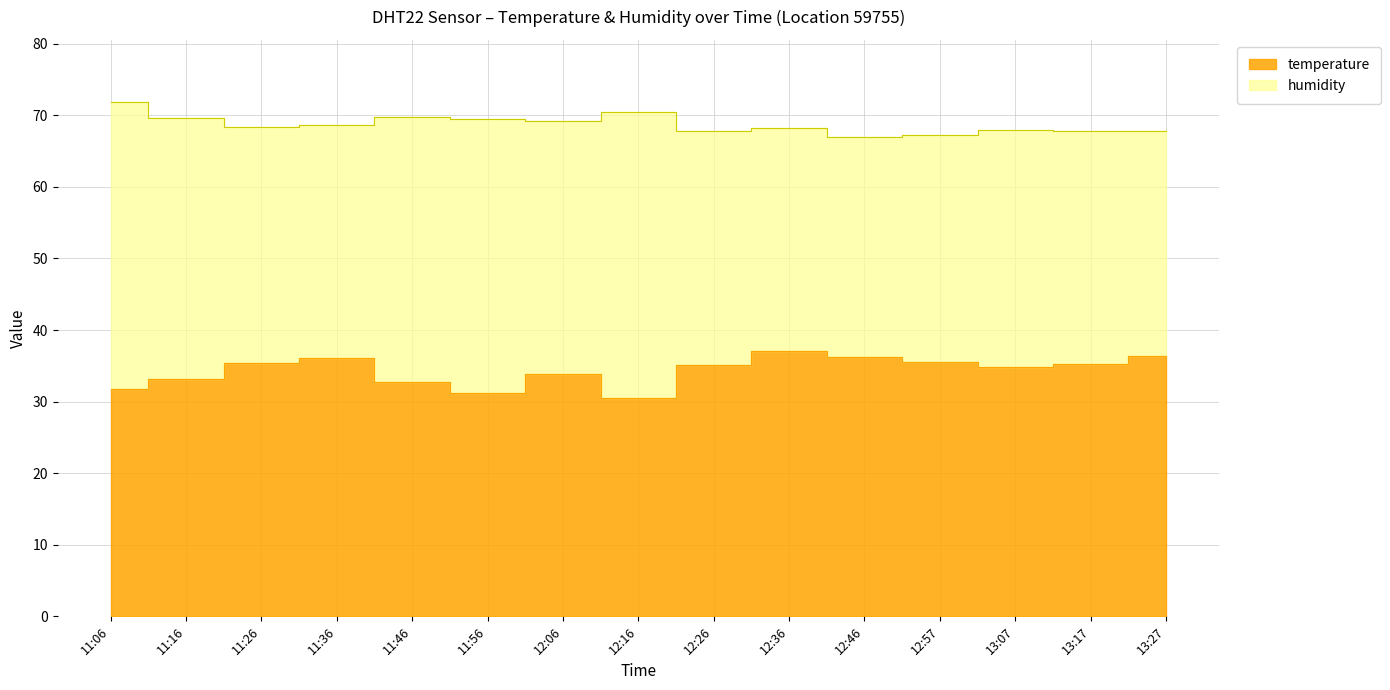

At which category does the chart reach its peak across all series?

12:36